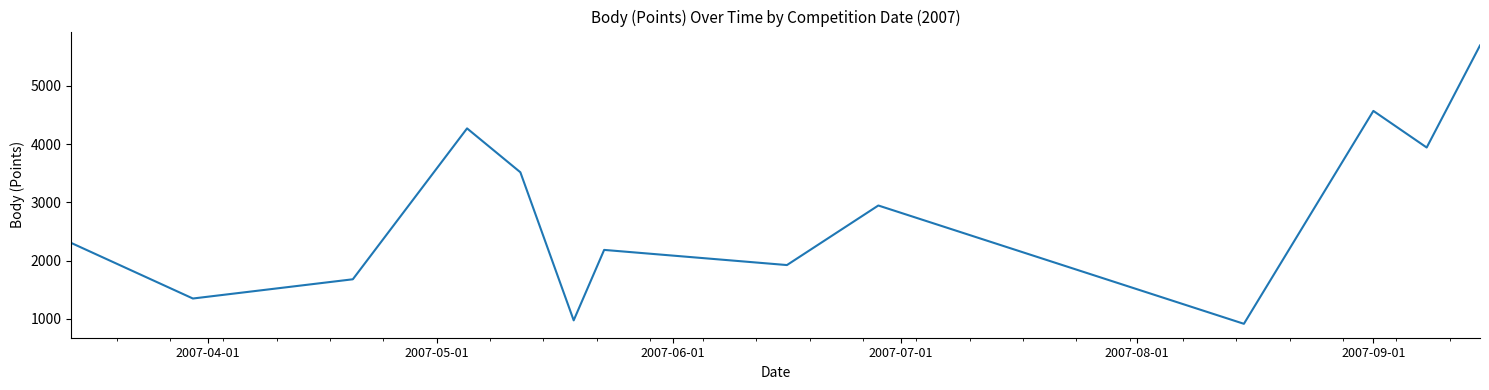

What is the minimum value shown in the chart?

917